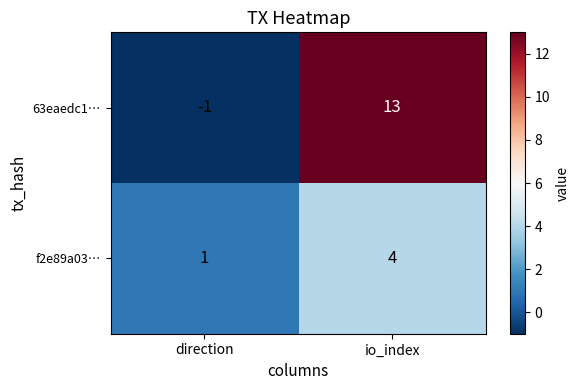

Rank the categories by f2e89a03… value from highest to lowest.

io_index, direction